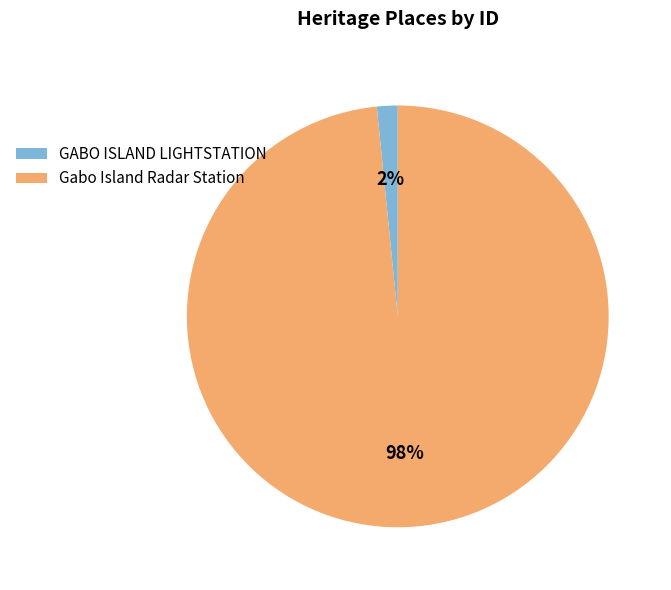

To the nearest percent, what percentage of the pie is GABO ISLAND LIGHTSTATION?

2%